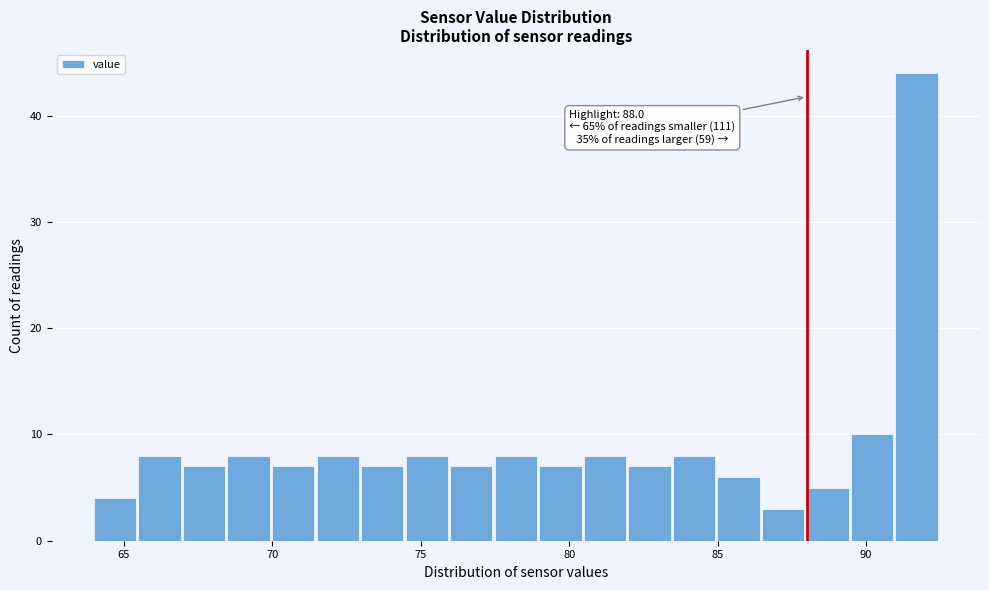

Read against the x-axis, roughly where is the centre of the tallest bar?

91.5